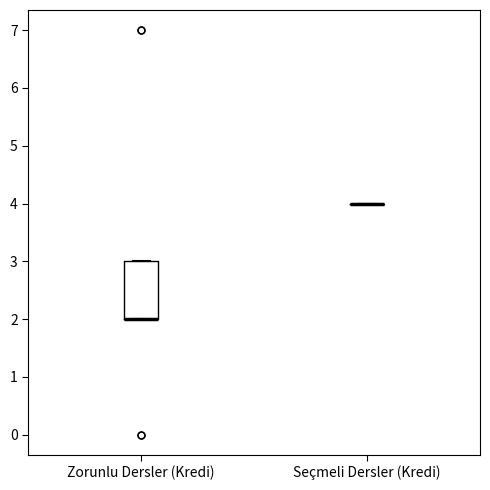

Reading left to right, read every box against the y-axis: the position of its median line, the range the box covers, and the ends of its whiskers. The values are not printed on the chart, so give them approximately, as read against the axis.

Zorunlu Dersler (Kredi): median 2 (drawn on the box's lower edge), box 2 to 3, whiskers 2 to 3
Seçmeli Dersler (Kredi): box collapsed to a line at 4, whiskers 4 to 4